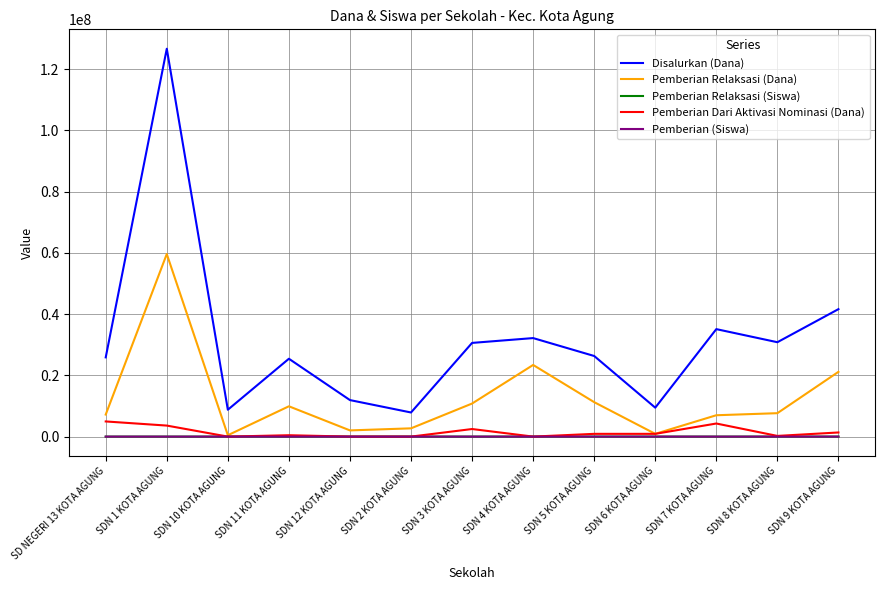

What are all the series names shown in the legend?

Disalurkan (Dana), Pemberian Relaksasi (Dana), Pemberian Relaksasi (Siswa), Pemberian Dari Aktivasi Nominasi (Dana), Pemberian (Siswa)